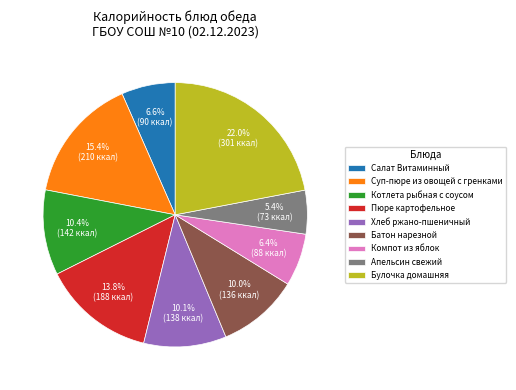

What is the largest slice in the pie chart?

Булочка домашняя